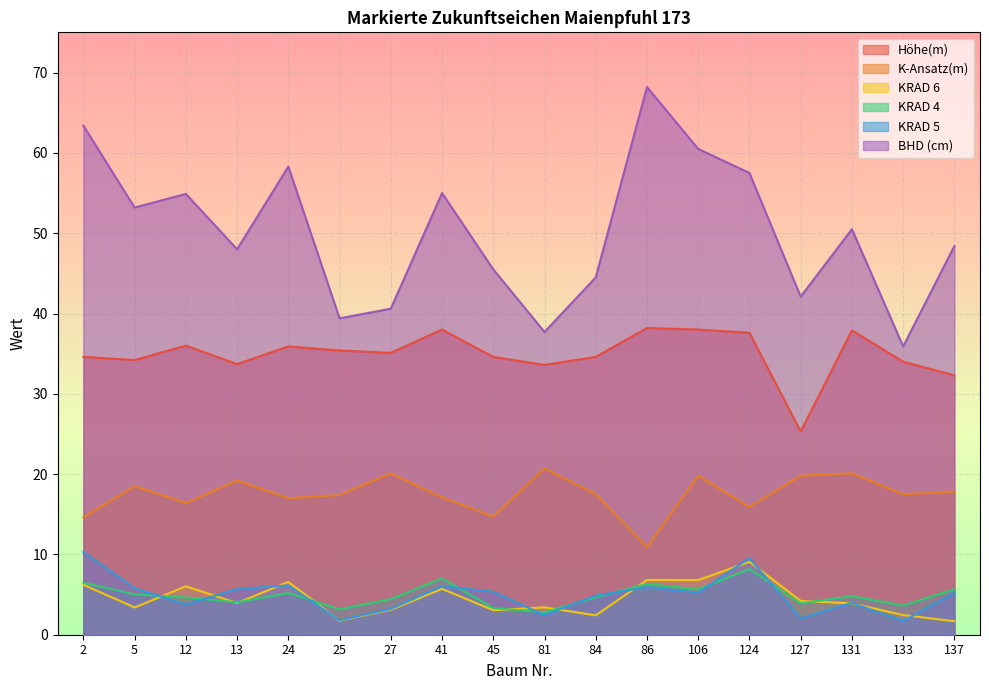

The value of KRAD 4 at 41 is 7.0. True or false?

True